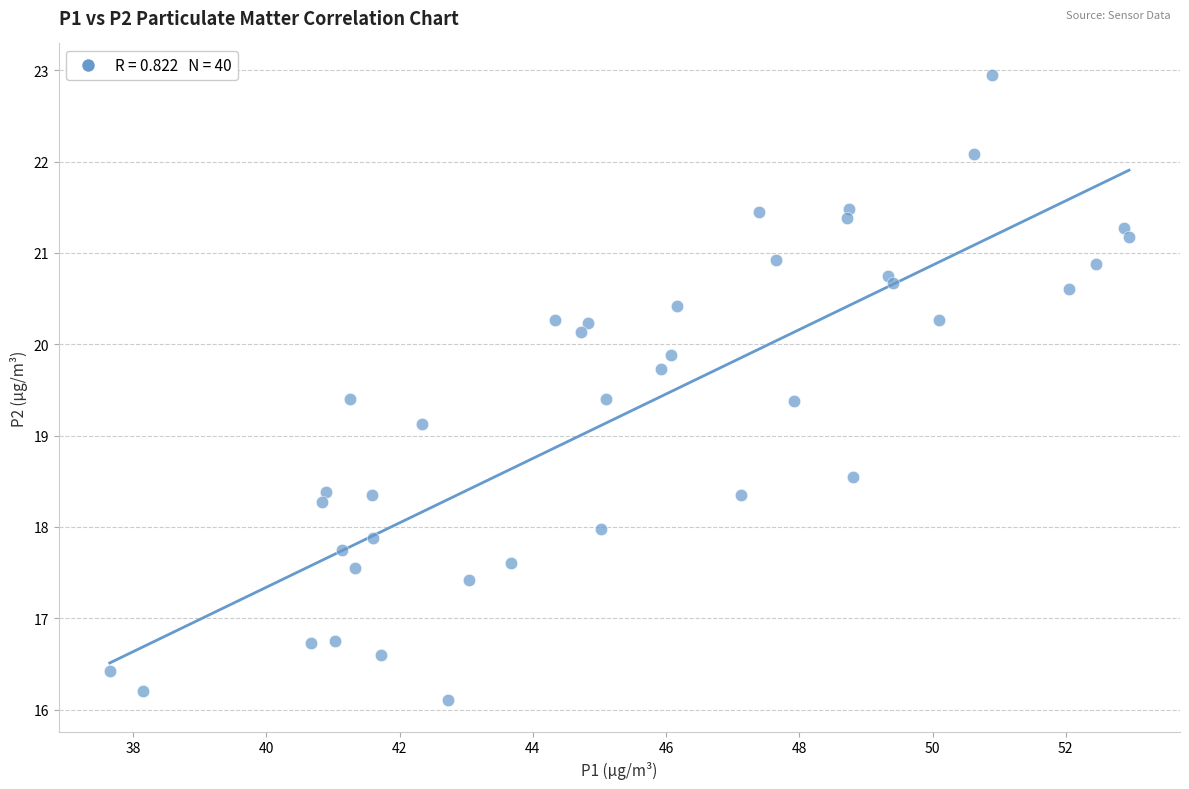

What Y value in the scatter plot is closest to 19?

19.1